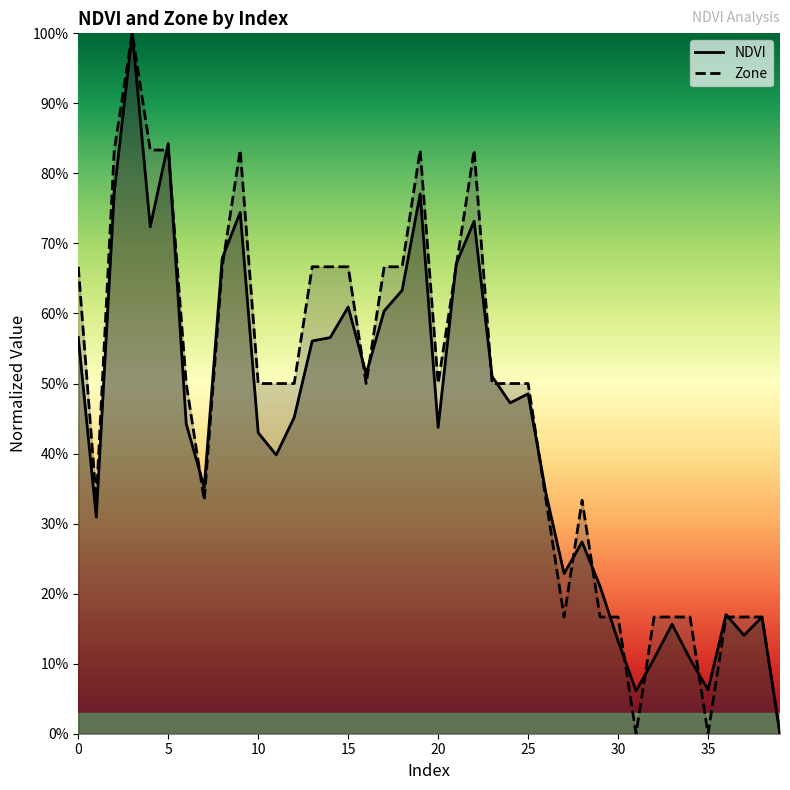

At which category does Zone reach its first local valley?

1